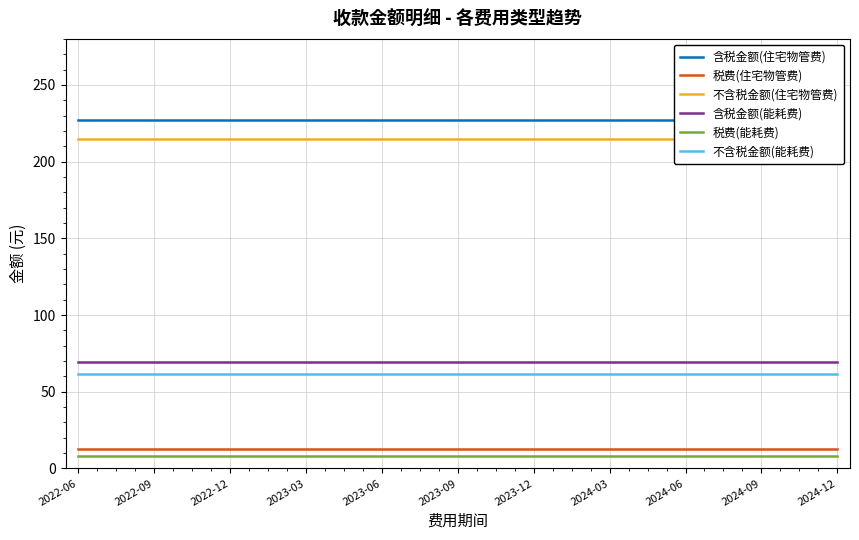

At 11, list the series in order from largest to smallest.

含税金额(住宅物管费), 不含税金额(住宅物管费), 含税金额(能耗费), 不含税金额(能耗费), 税费(住宅物管费), 税费(能耗费)